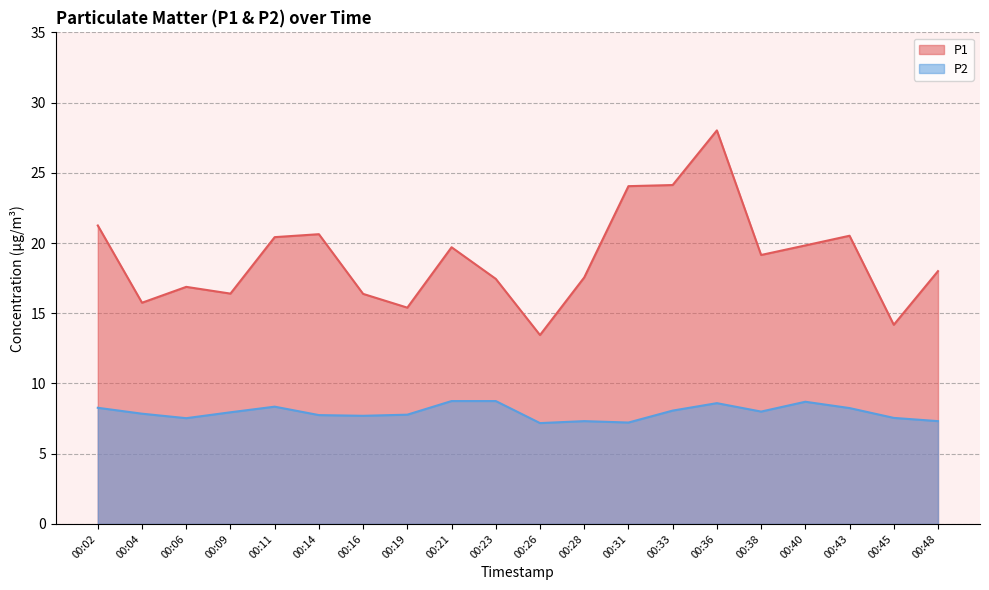

What is the maximum value for P2?

8.8